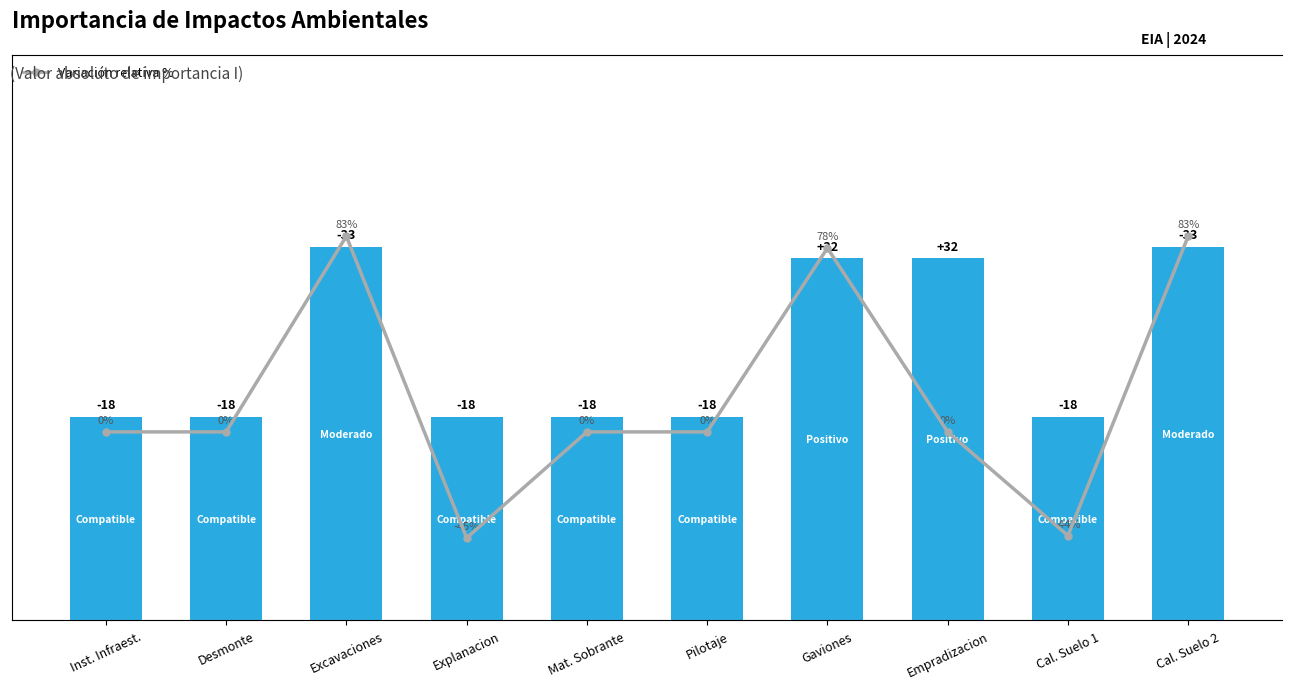

True or false: Importancia (abs) has a value of 18 at Cal. Suelo 1.

True